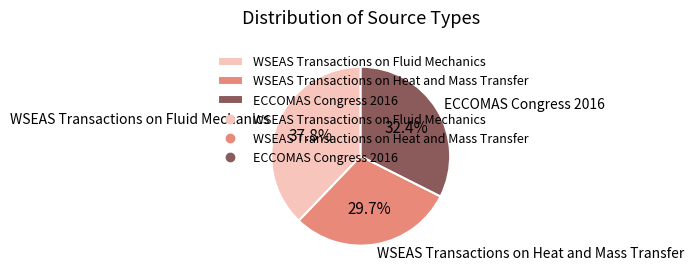

Approximately how many times larger is the value at ECCOMAS Congress 2016 compared to WSEAS Transactions on Fluid Mechanics?

0.9